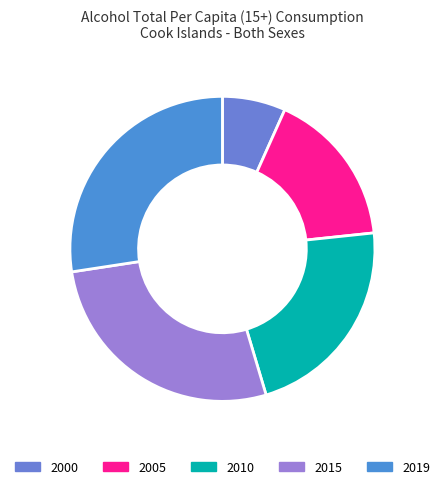

Does 2005 represent more than half of the total?

No